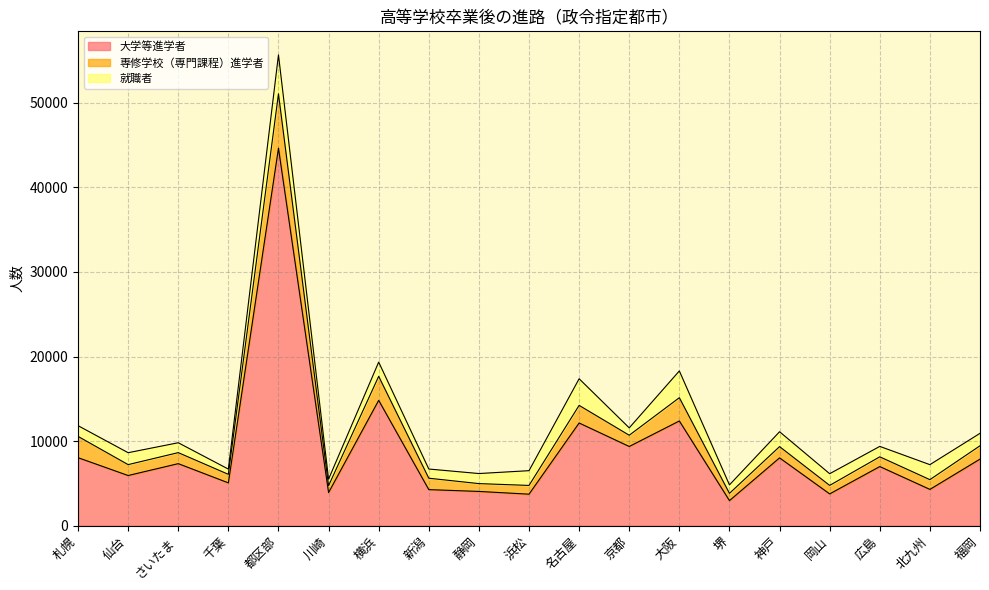

True or false: 大学等進学者 and 専修学校（専門課程）進学者 cross at least once.

False